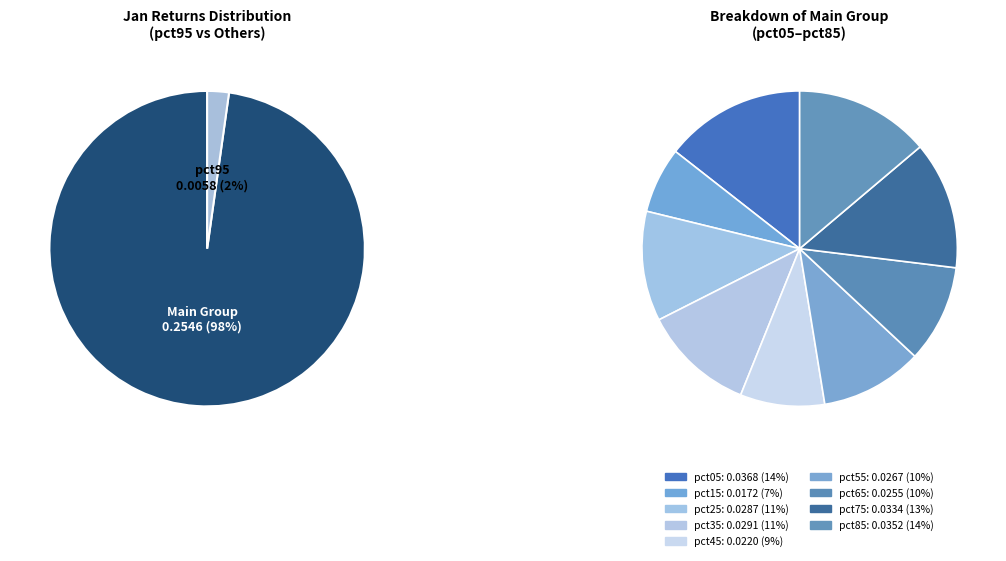

To the nearest percent, what is the combined percentage of pct85 and pct25?

25%